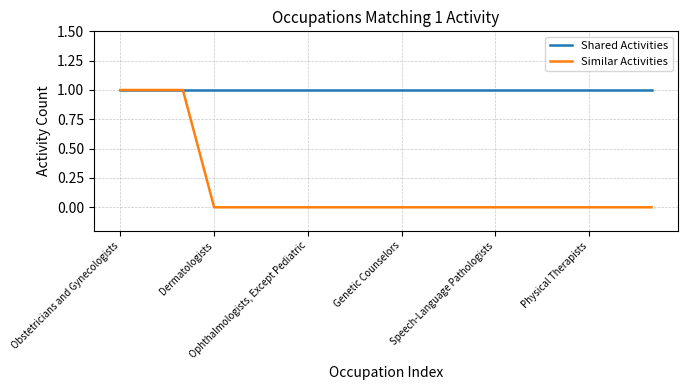

Rank the series by their average value, from lowest to highest.

Similar Activities, Shared Activities